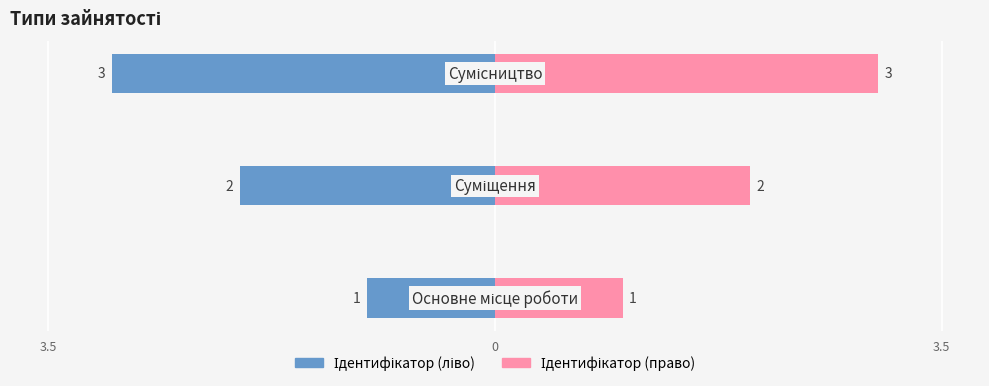

What is the maximum value shown in the chart?

3